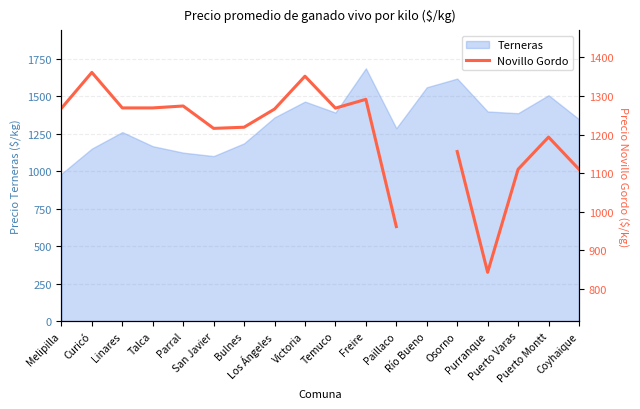

True or false: the data shows 611.4 at Linares.

False